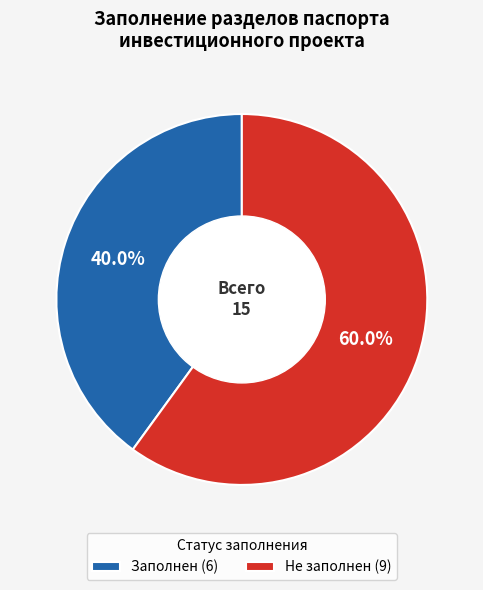

What is the ratio of the value at Заполнен (6) to the value at Не заполнен (9)?

0.7